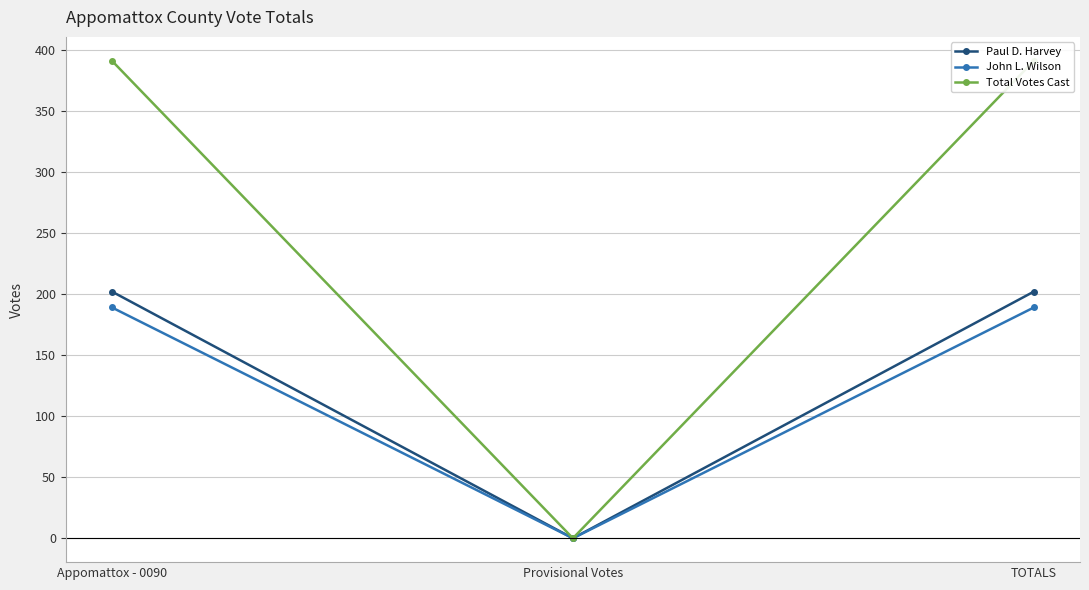

True or false: Paul D. Harvey has a value of 0 at Provisional Votes.

True